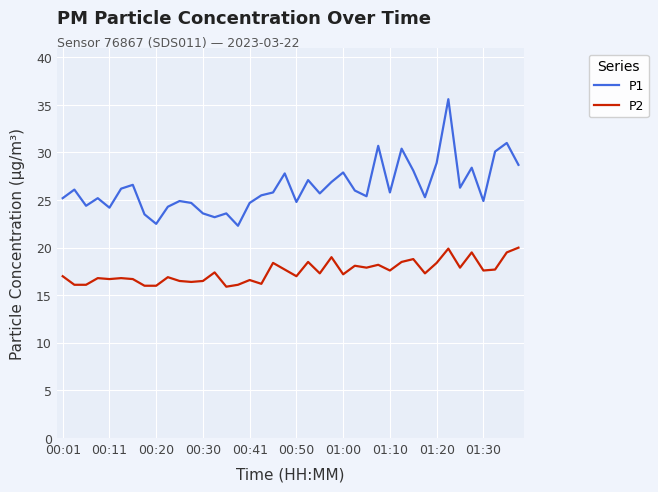

What is the average value of the P2 series?

17.5